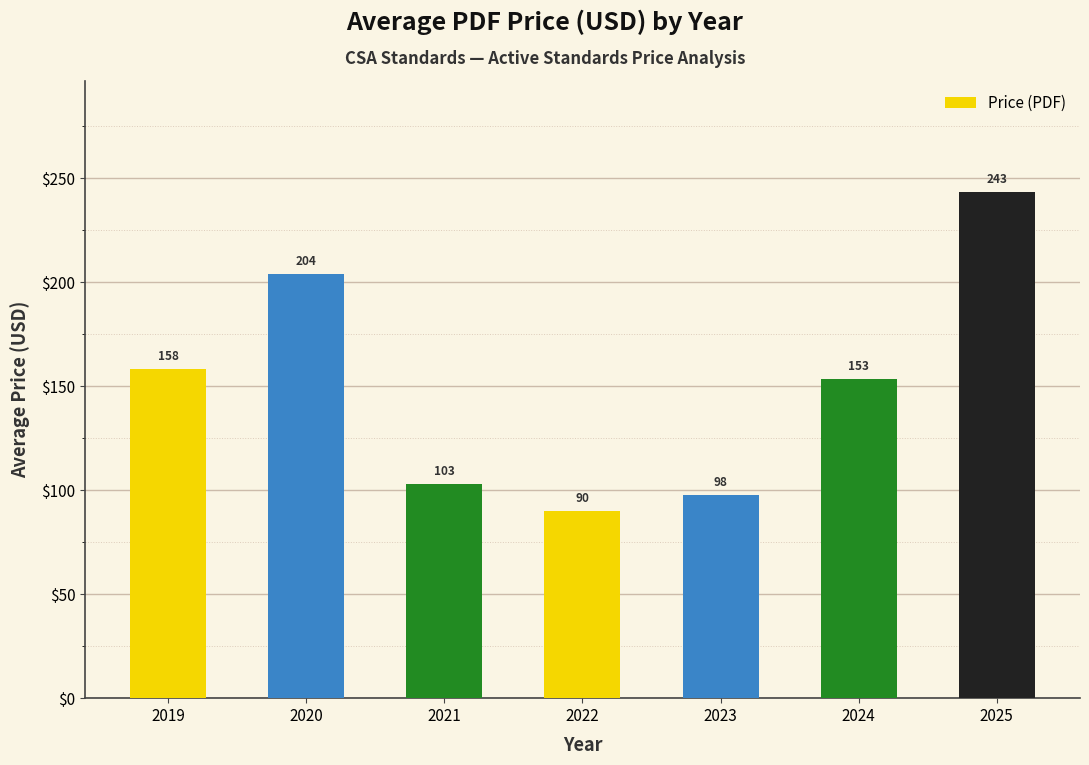

Where is the data nearest to the value 166?

2019